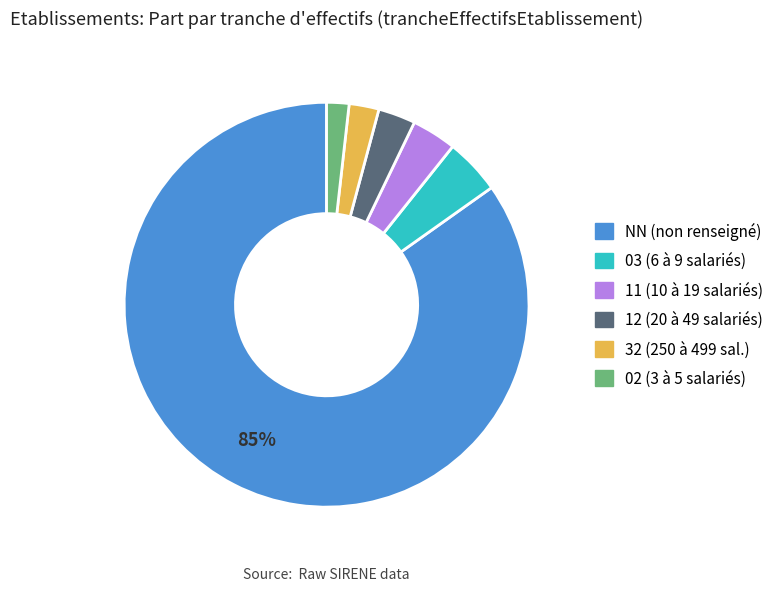

To the nearest percent, what portion does 03 represent?

4%